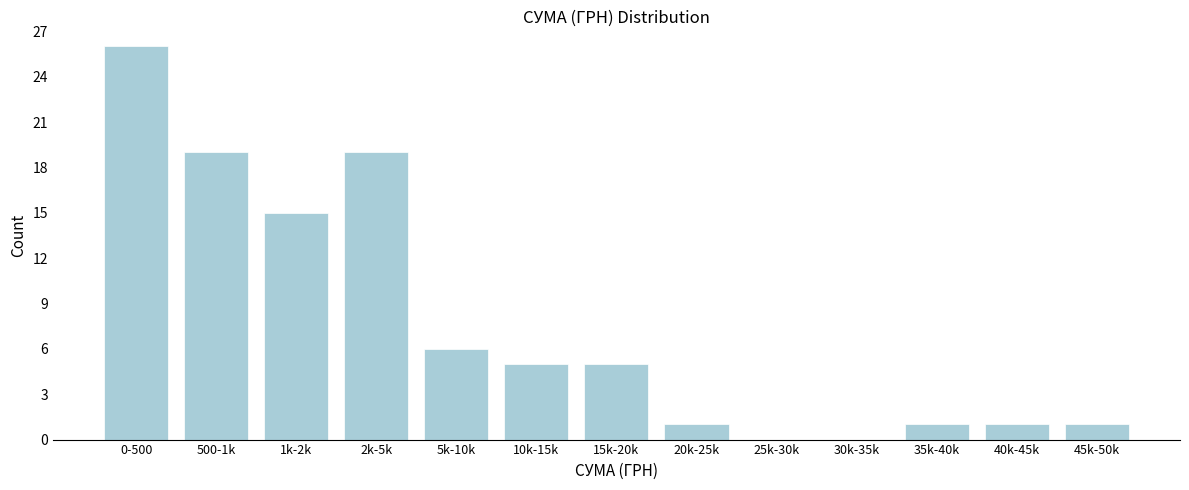

Reading right to left, list all the values displayed in this chart.

45k-50k=1	40k-45k=1	35k-40k=1	30k-35k=0	25k-30k=0	20k-25k=1	15k-20k=5	10k-15k=5	5k-10k=6	2k-5k=19	1k-2k=15	500-1k=19	0-500=26